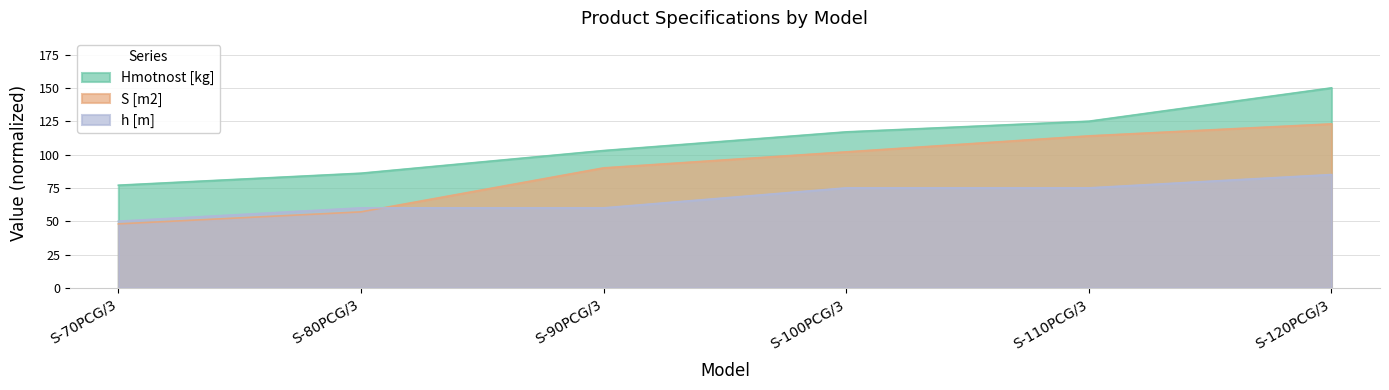

Does the chart display data point markers on the line(s)?

No